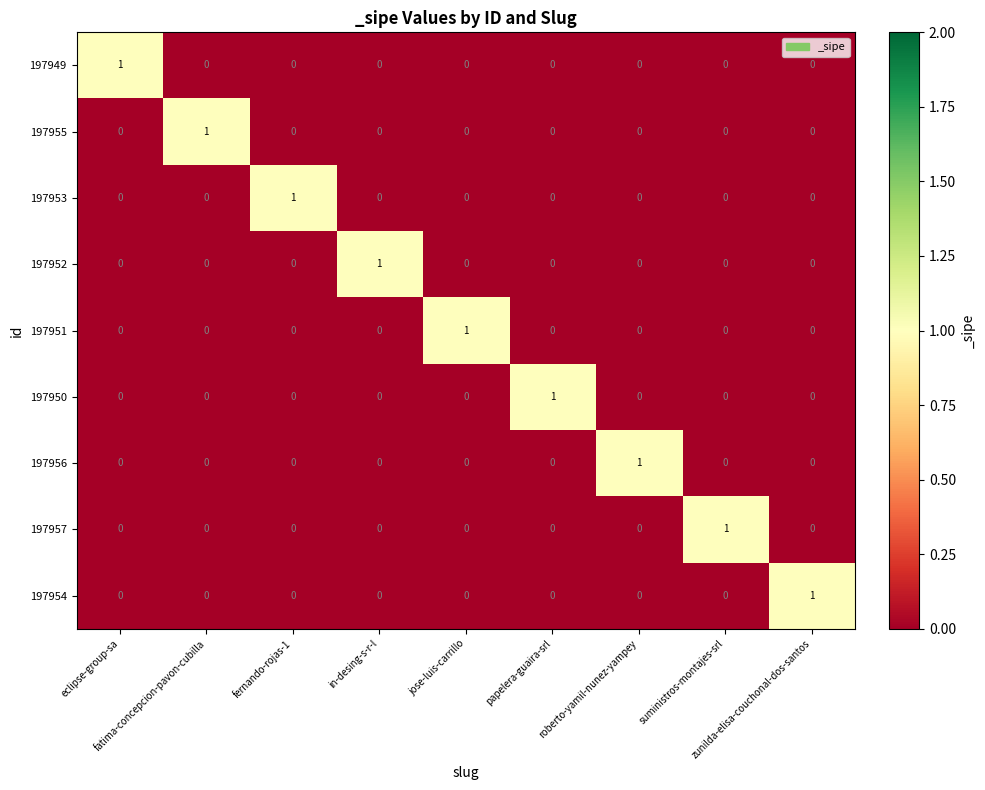

What is the greatest value displayed?

1